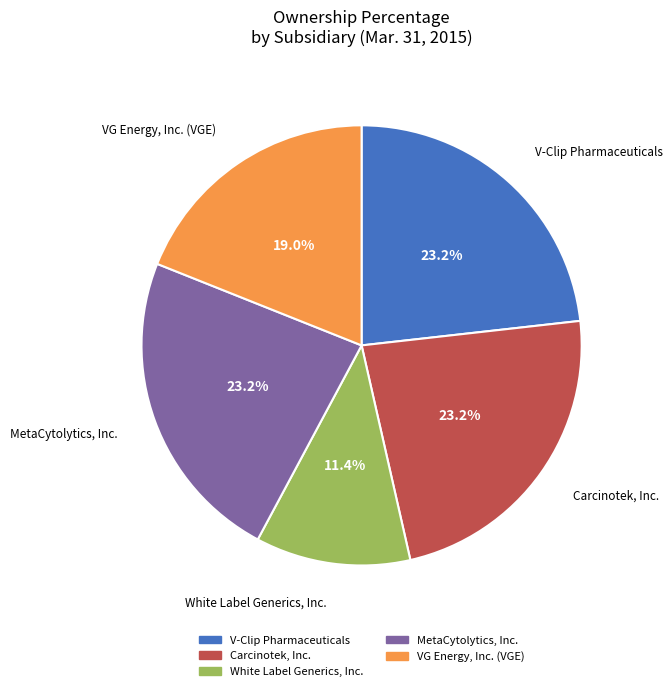

Combined, what portion of the pie is White Label Generics, Inc. and V-Clip Pharmaceuticals?

34.6%